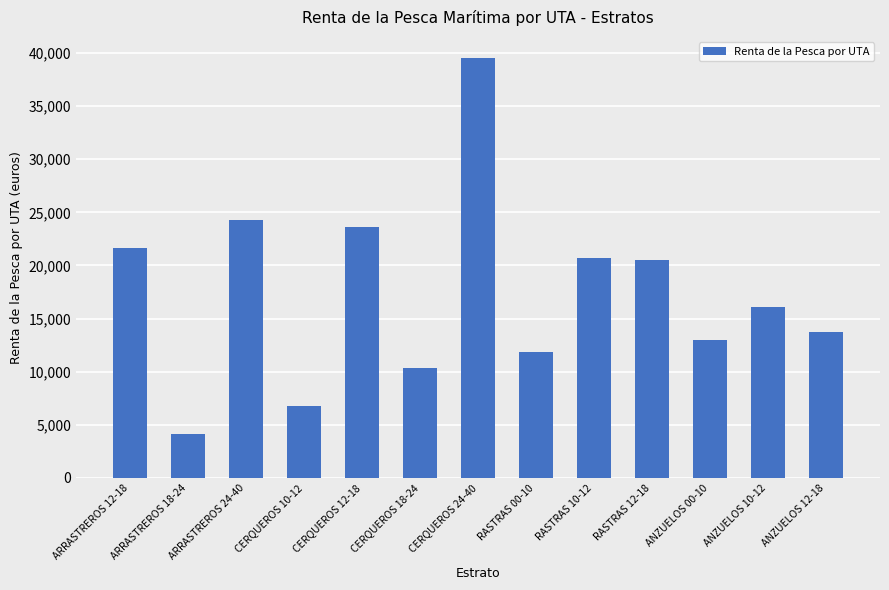

How many values exceed 16113?

7